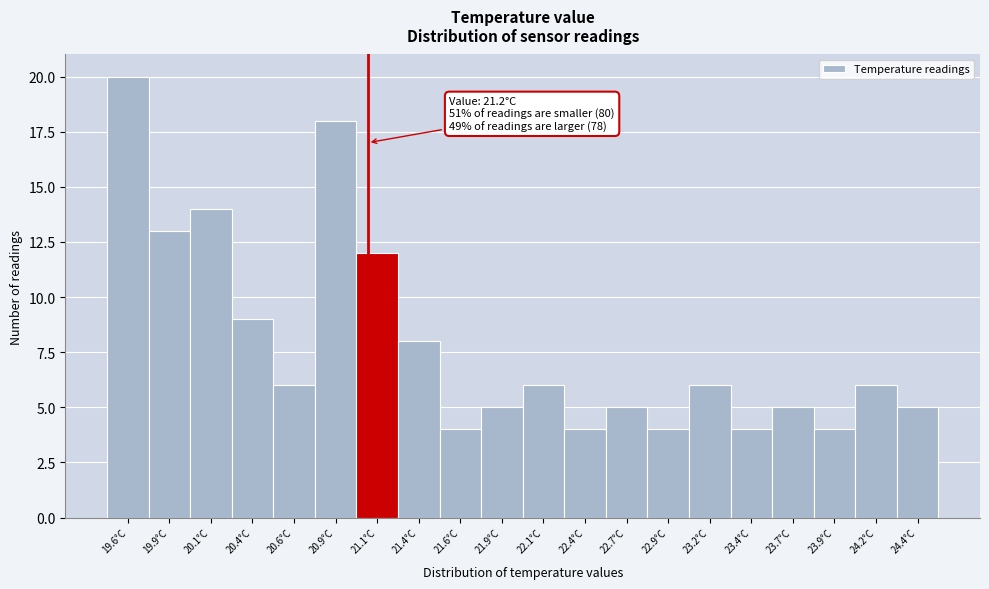

Reading right to left, list all the values displayed in this chart.

24.4°C=5	24.2°C=6	23.9°C=4	23.7°C=5	23.4°C=4	23.2°C=6	22.9°C=4	22.7°C=5	22.4°C=4	22.1°C=6	21.9°C=5	21.6°C=4	21.4°C=8	21.1°C=12	20.9°C=18	20.6°C=6	20.4°C=9	20.1°C=14	19.9°C=13	19.6°C=20